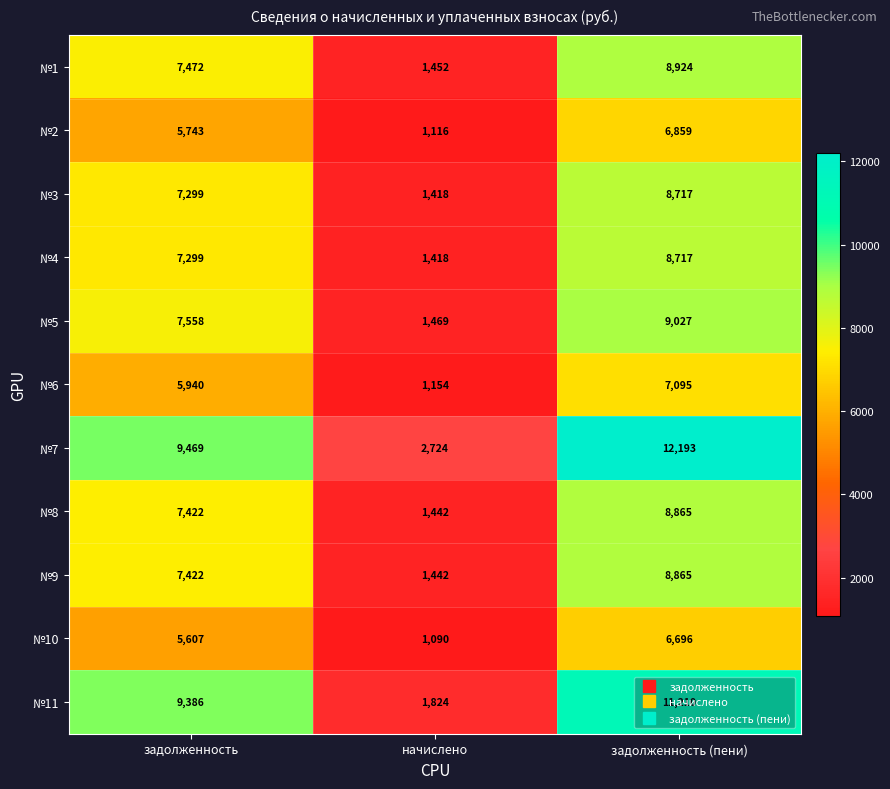

What value does the №5 series have at задолженность (пени)?

9027